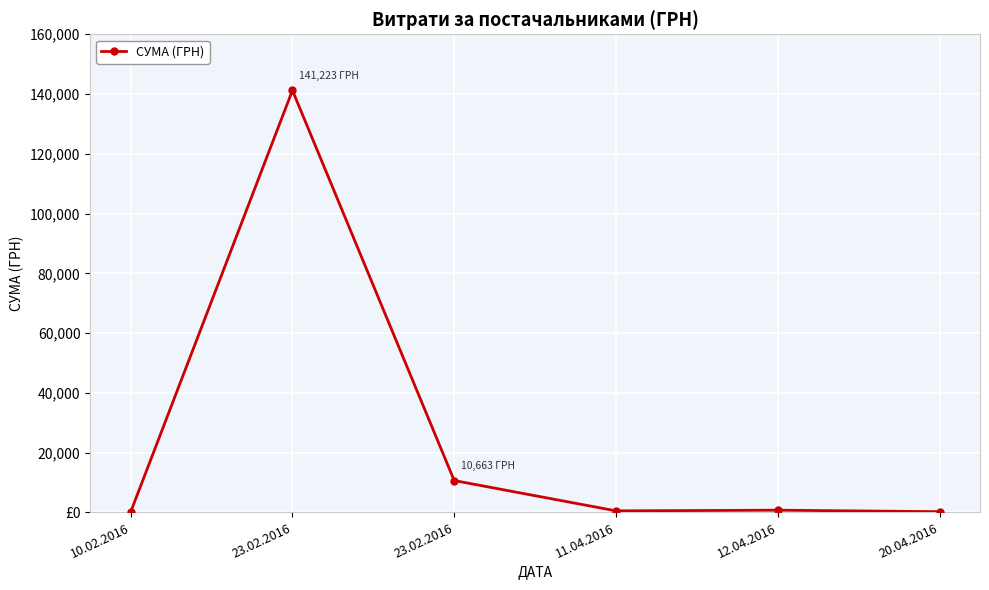

Rank the categories by value from highest to lowest.

23.02.2016, 23.02.2016, 12.04.2016, 11.04.2016, 20.04.2016, 10.02.2016